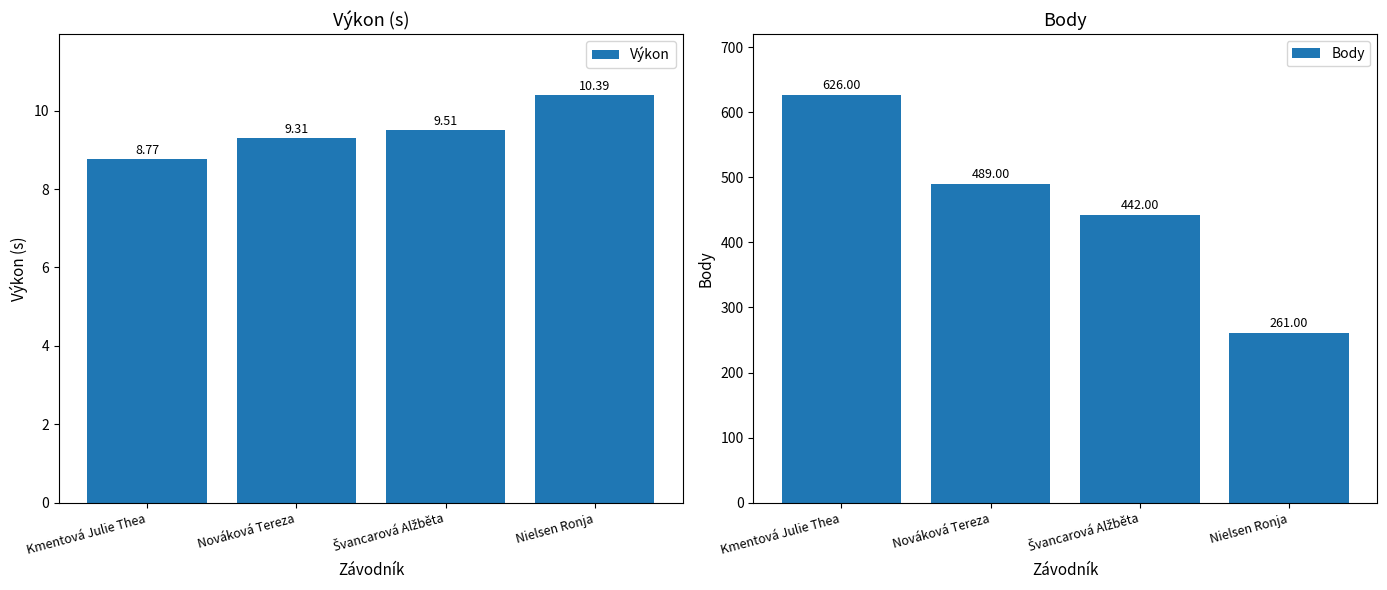

Which label corresponds to the smallest value in the chart?

Kmentová Julie Thea